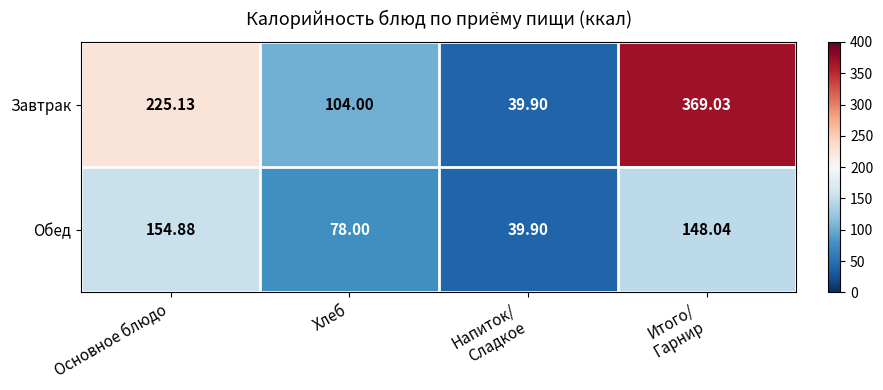

What is the greatest value displayed?

369.0